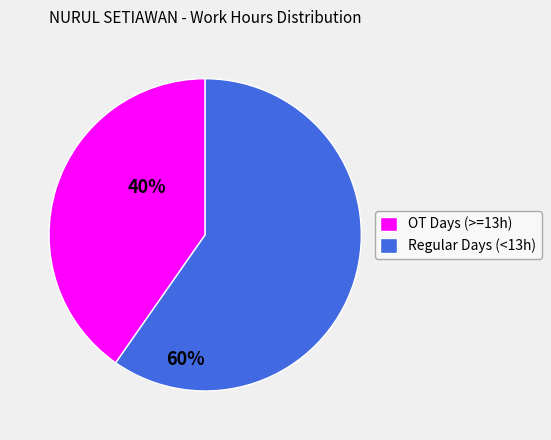

Is there any slice that represents more than half of the pie?

Yes